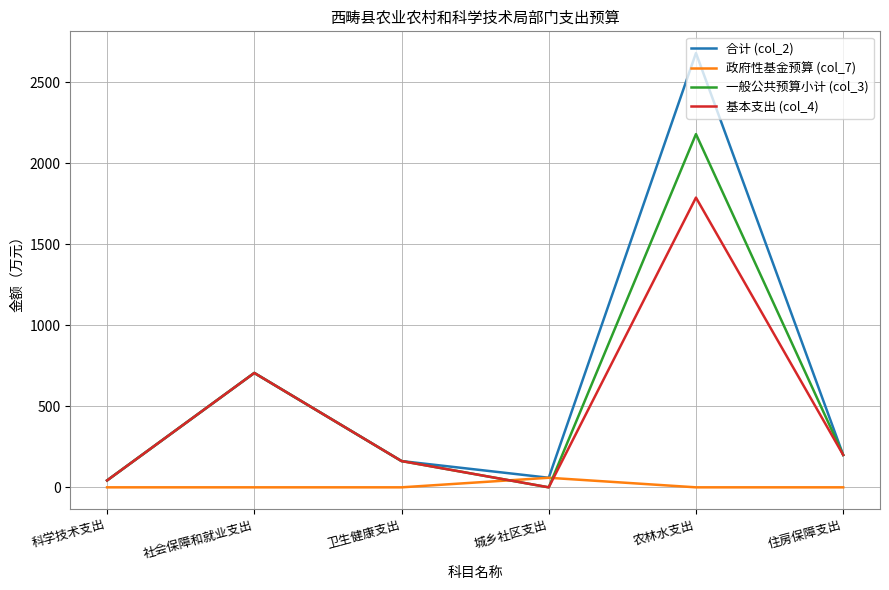

Is it true that 政府性基金预算 (col_7) equals 0.0 at 社会保障和就业支出?

True